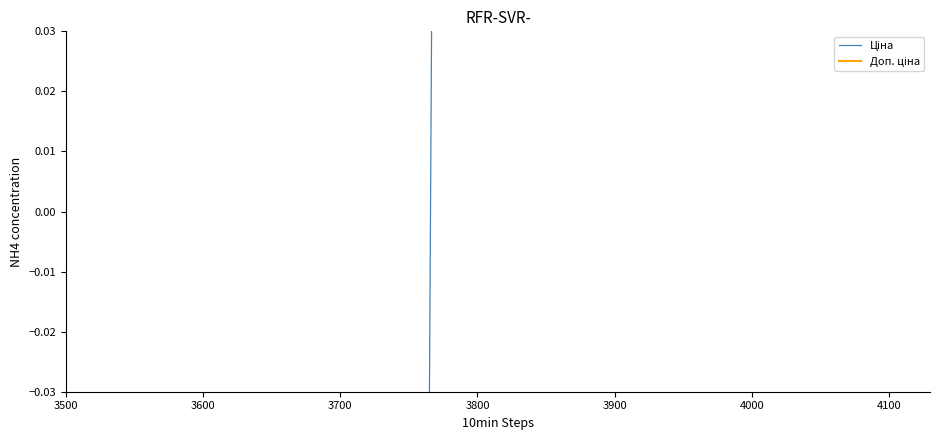

How many categories are shown in the chart?

18